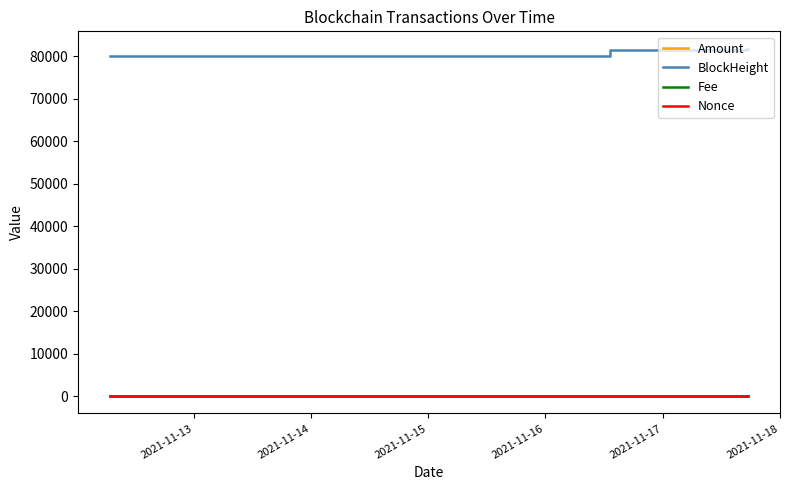

How many intersections are there between Fee and Nonce?

2